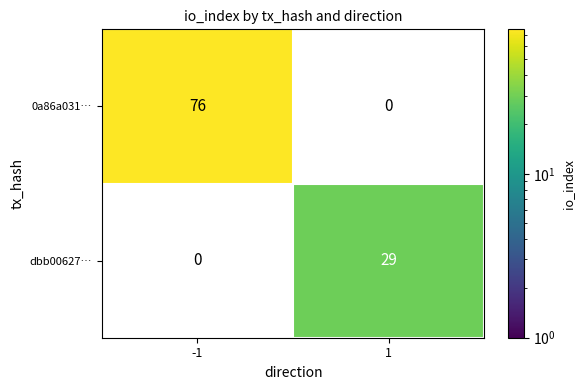

The value of 0a86a031… at -1 is 76. True or false?

True